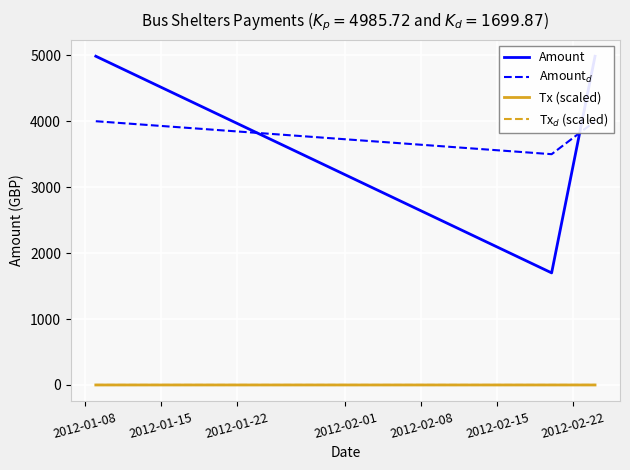

Does the chart display data point markers on the line(s)?

No